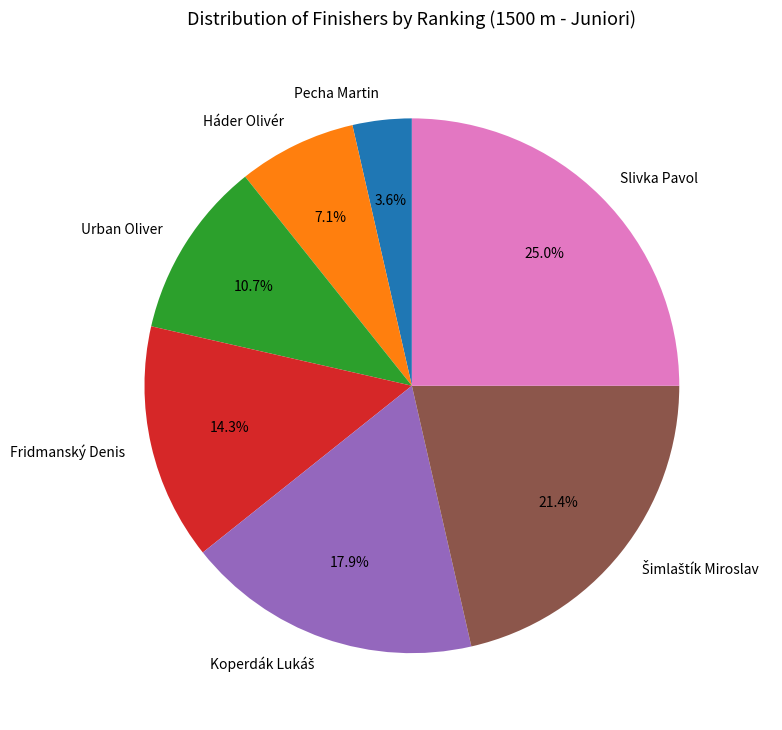

True or false: Slivka Pavol accounts for 13% of the total.

False